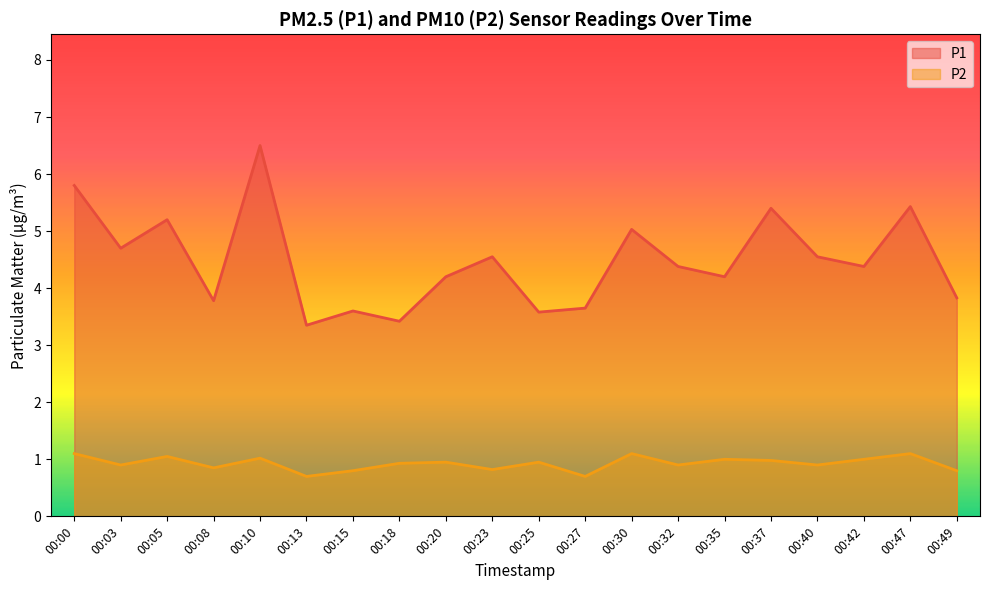

True or false: P1 has more than 0 points higher than both neighbors.

True